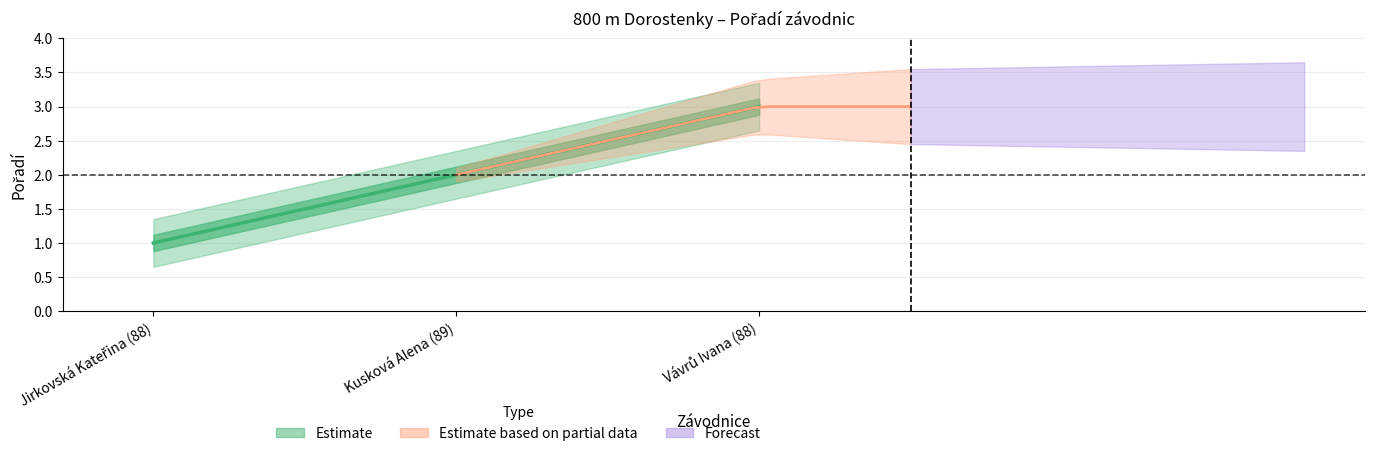

The chart shows a value of 2 at Kusková Alena (89). True or false?

True